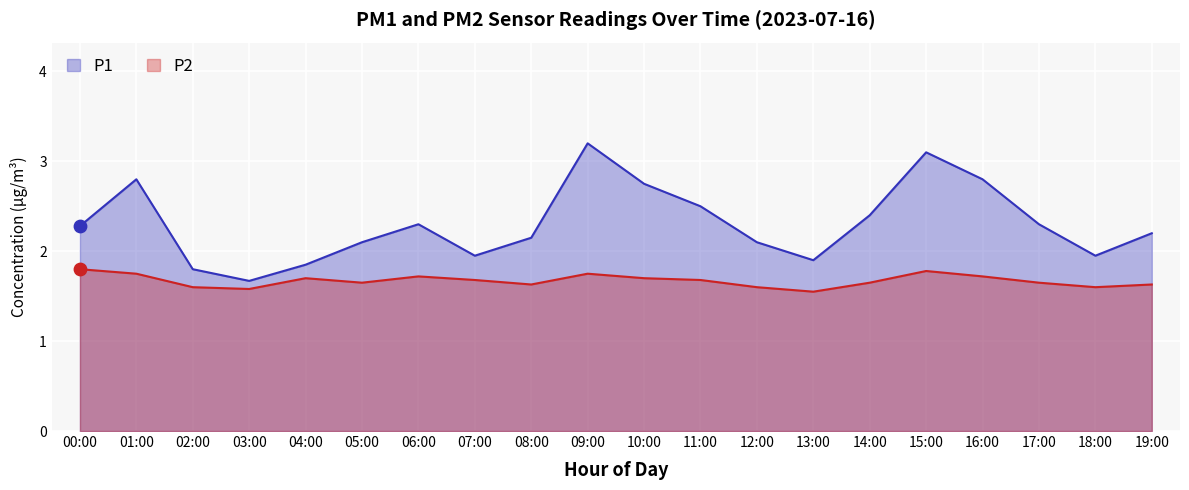

Is the value of P2 at 03:00 greater than the value of P1 at 06:00?

No